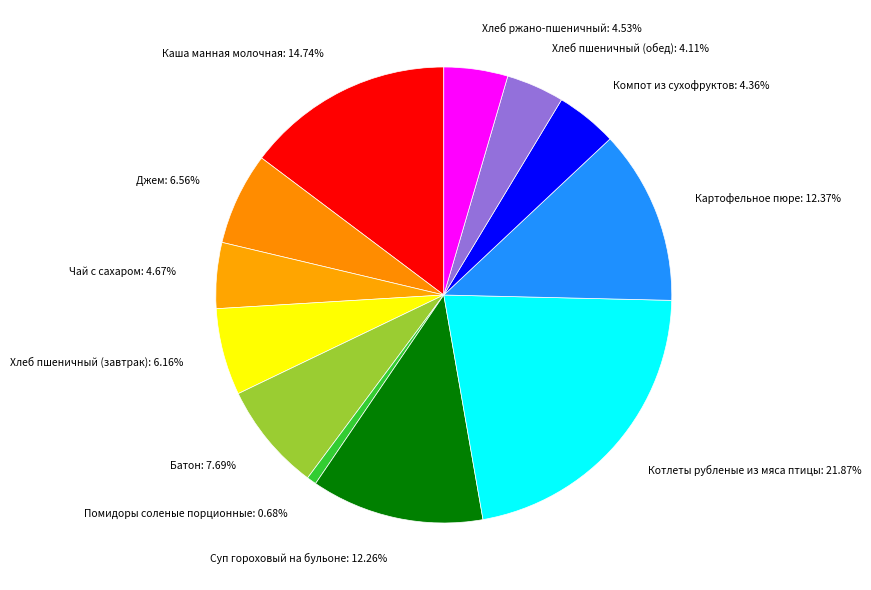

True or false: Каша манная молочная accounts for 25% of the total.

False